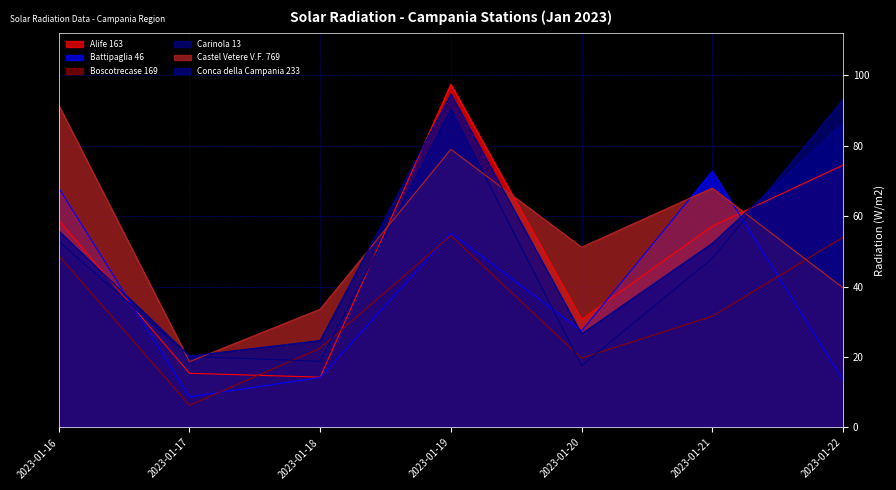

How many lines are shown in the chart?

6